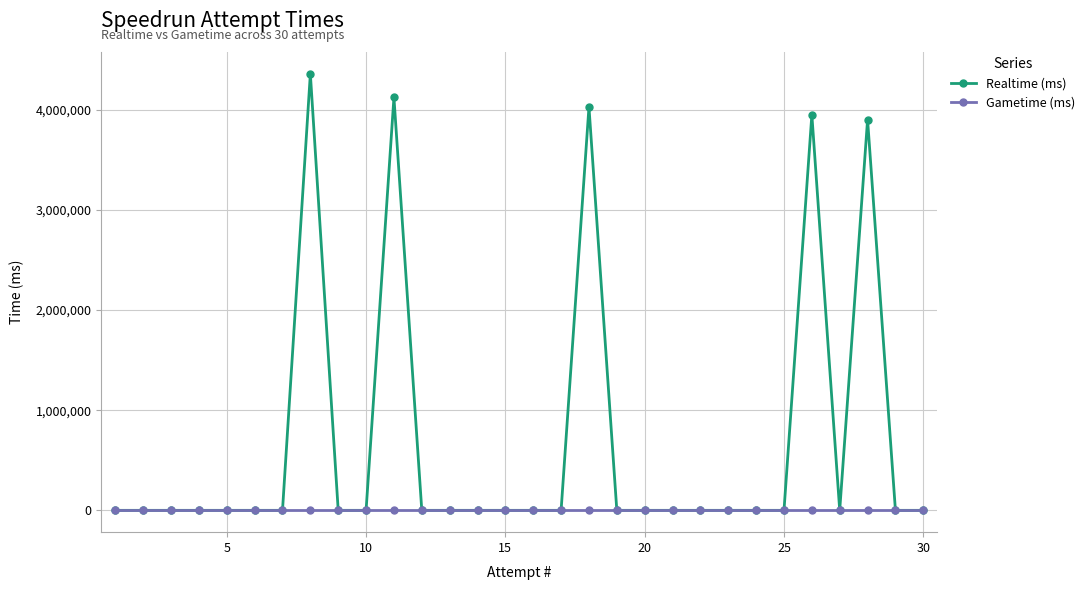

How many data points in Realtime (ms) are above 0?

5